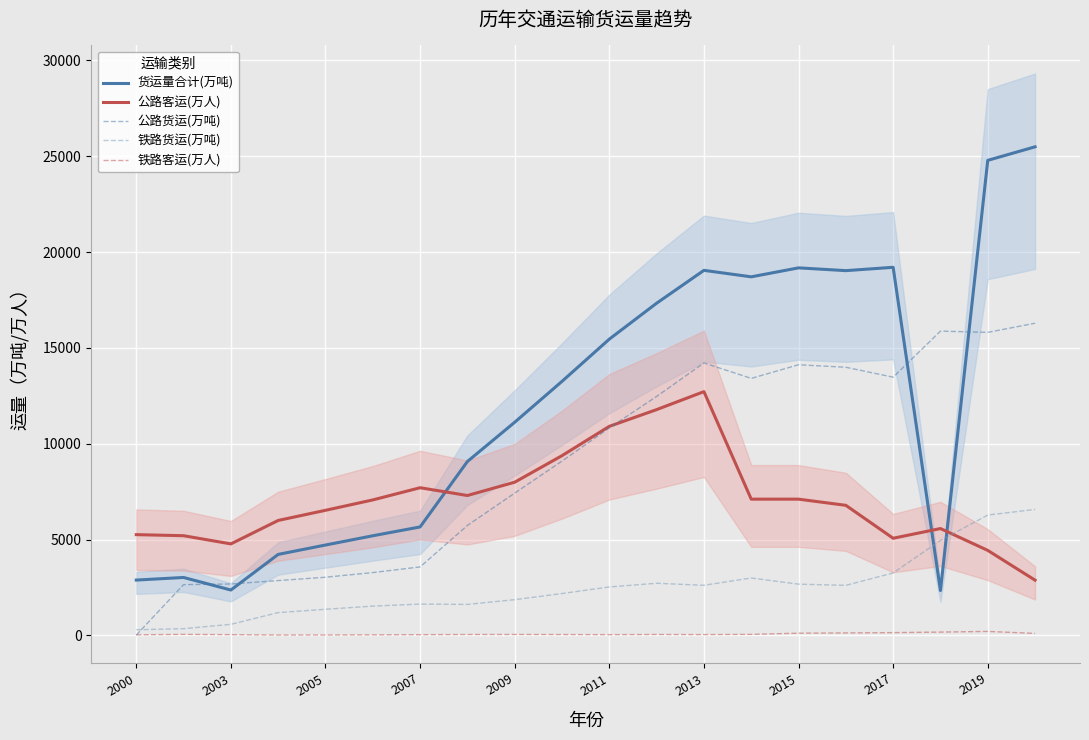

What is the total value across all series at 19?

51341